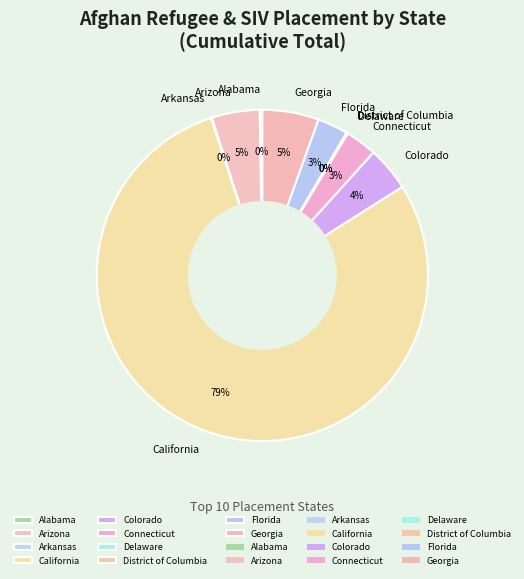

The Connecticut slice represents 17% of the pie. True or false?

False